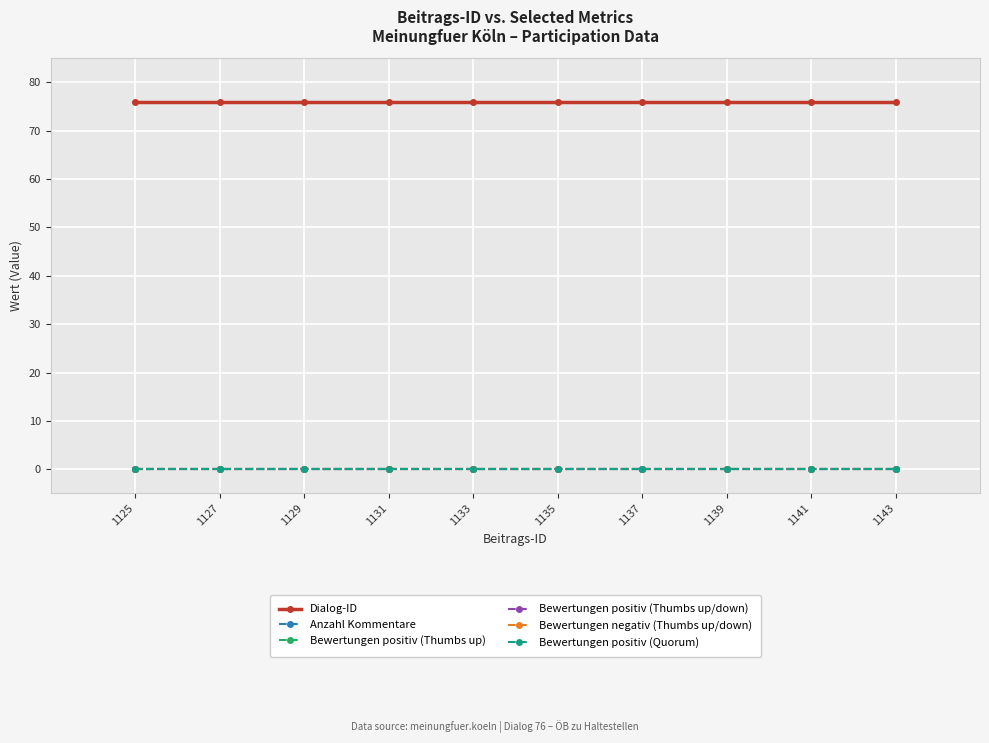

Which series has the largest range (max minus min)?

Dialog-ID